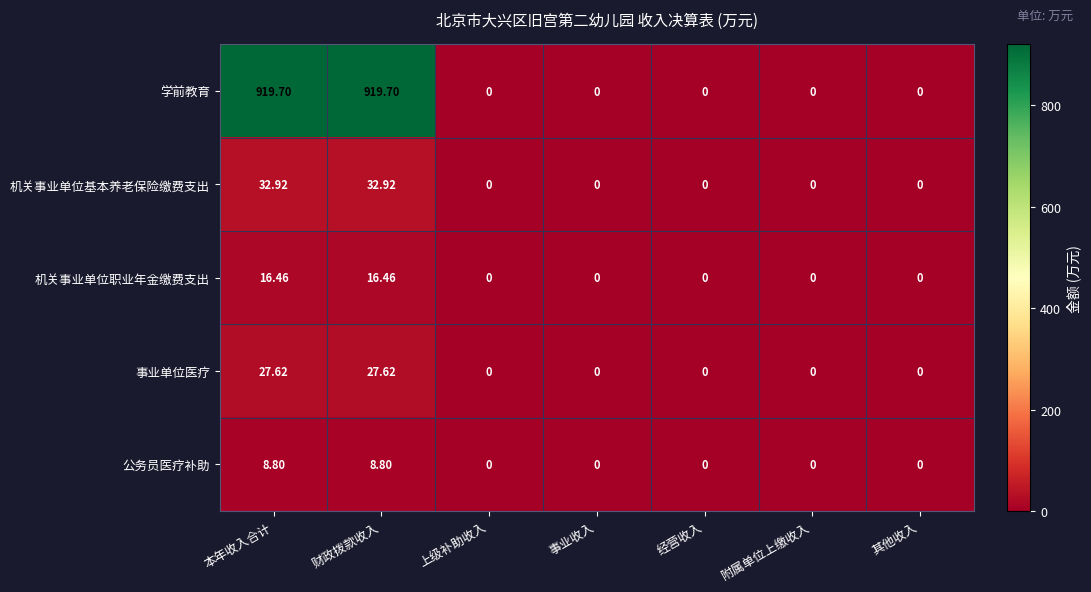

Between 财政拨款收入 and 其他收入, which series saw the biggest shift?

学前教育